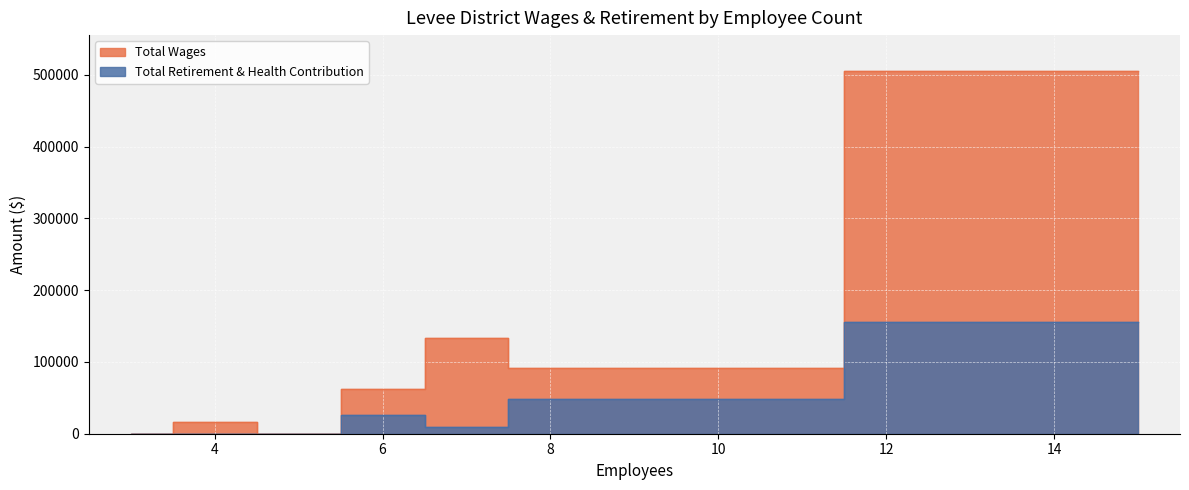

Which series has the largest total across all categories?

Total Wages